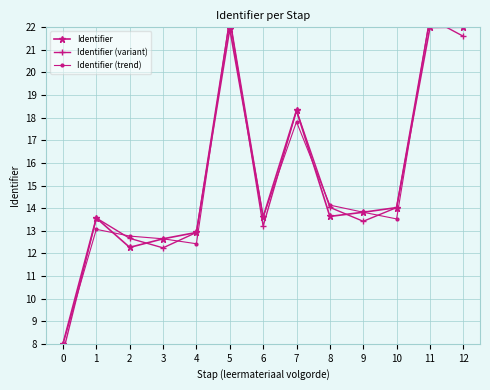

List the labels in order of Identifier (trend) value, largest first.

11, 5, 12, 7, 8, 9, 6, 10, 1, 2, 3, 4, 0